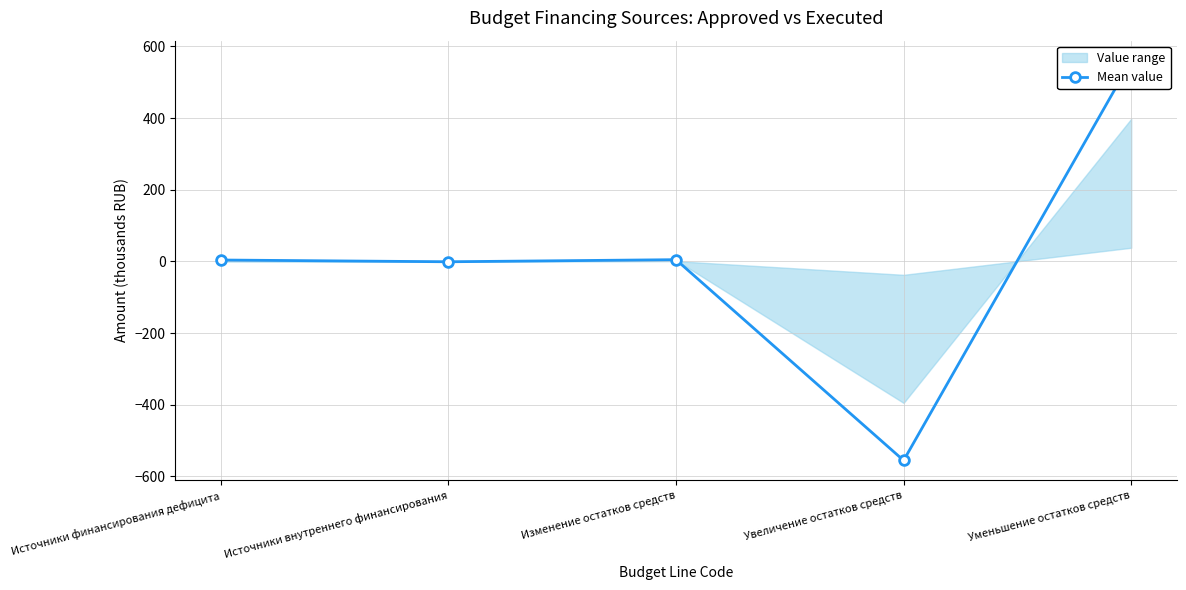

How many data points does each series have?

5